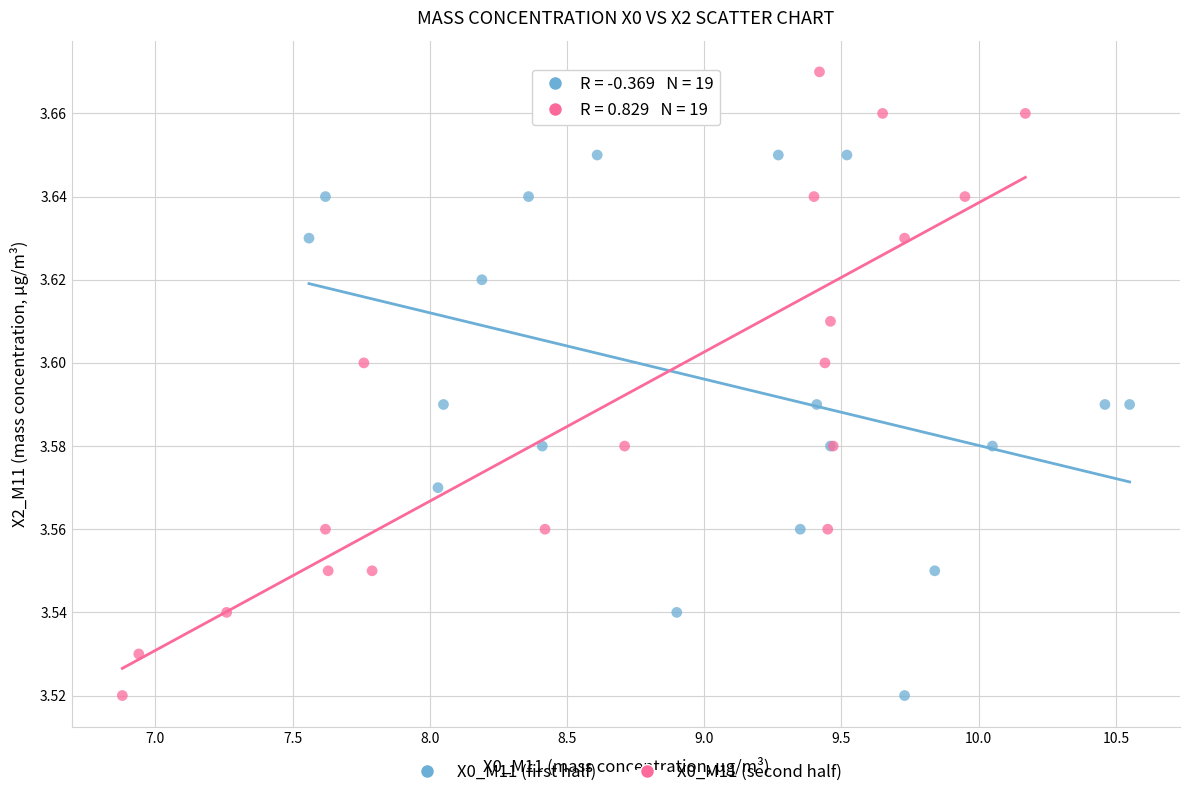

Which series has the widest spread of Y values?

X0_M11 (second half)